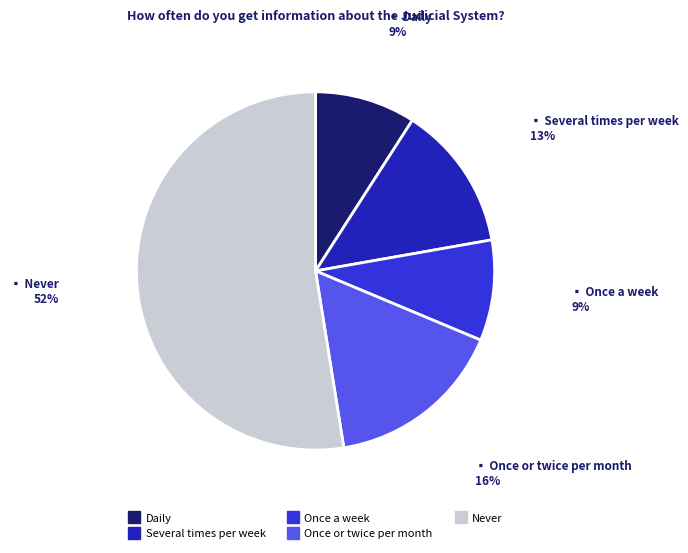

Which slice is the largest?

Never